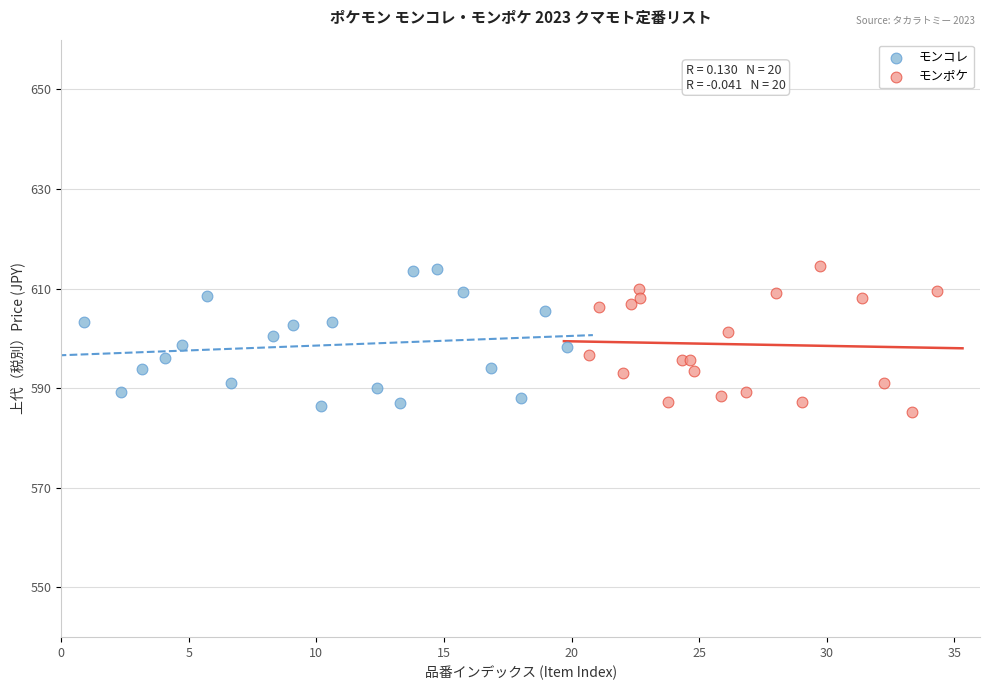

What are all the series names shown in the legend?

モンコレ, モンポケ